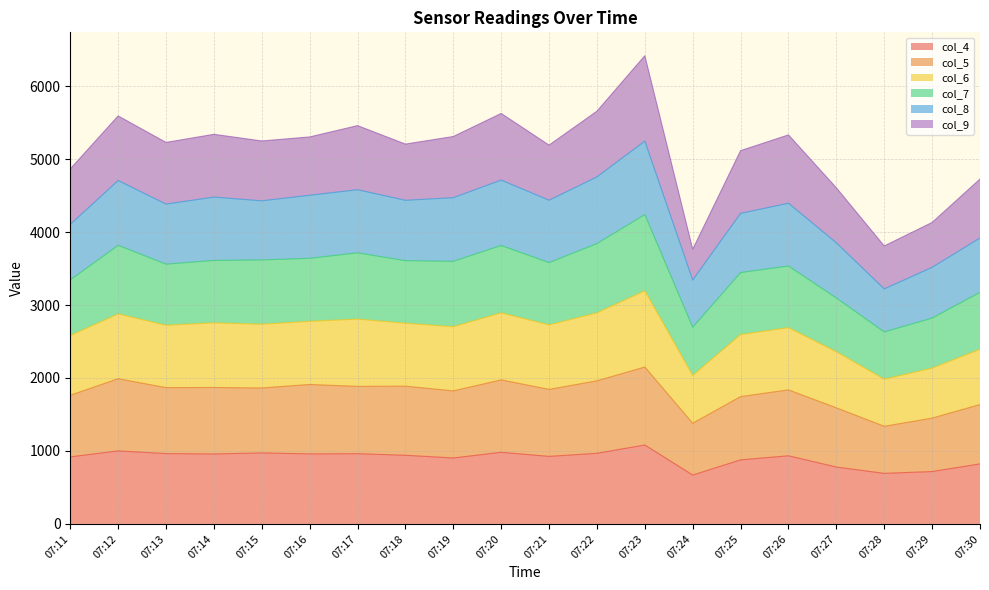

Which series changed the most between 07:12 and 07:22?

col_7